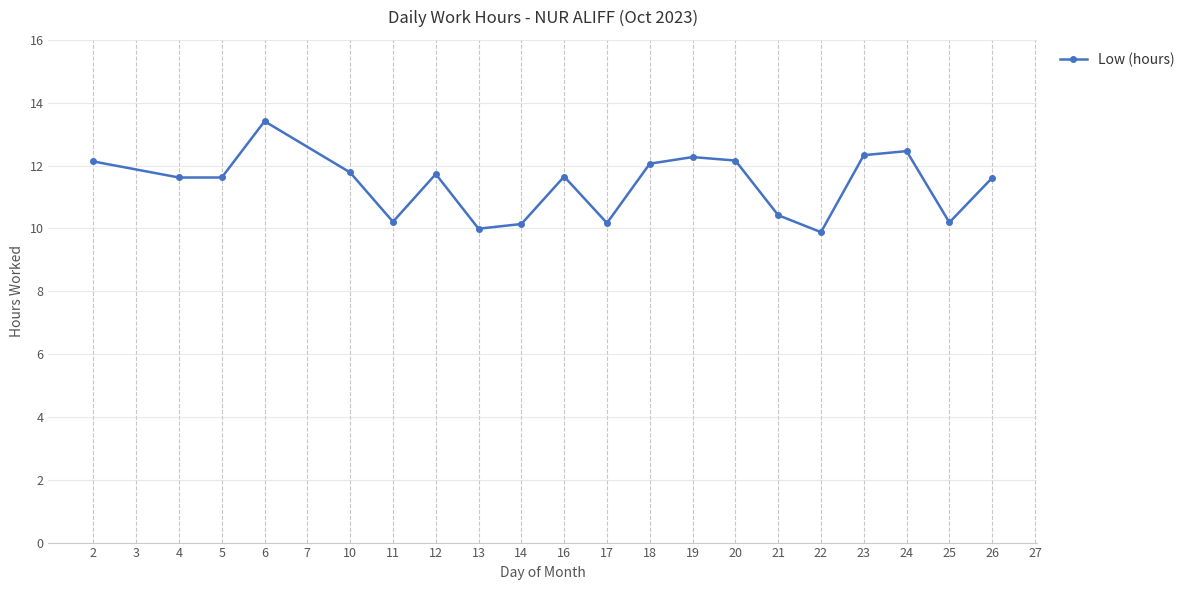

The value at 20 is 17.2. True or false?

False